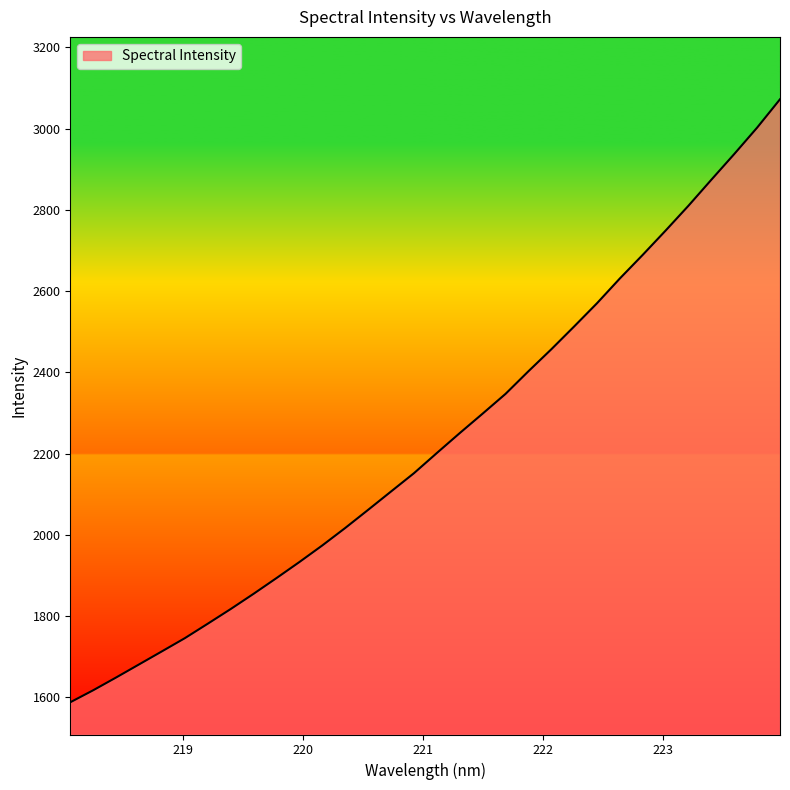

How many lines are shown in the chart?

1